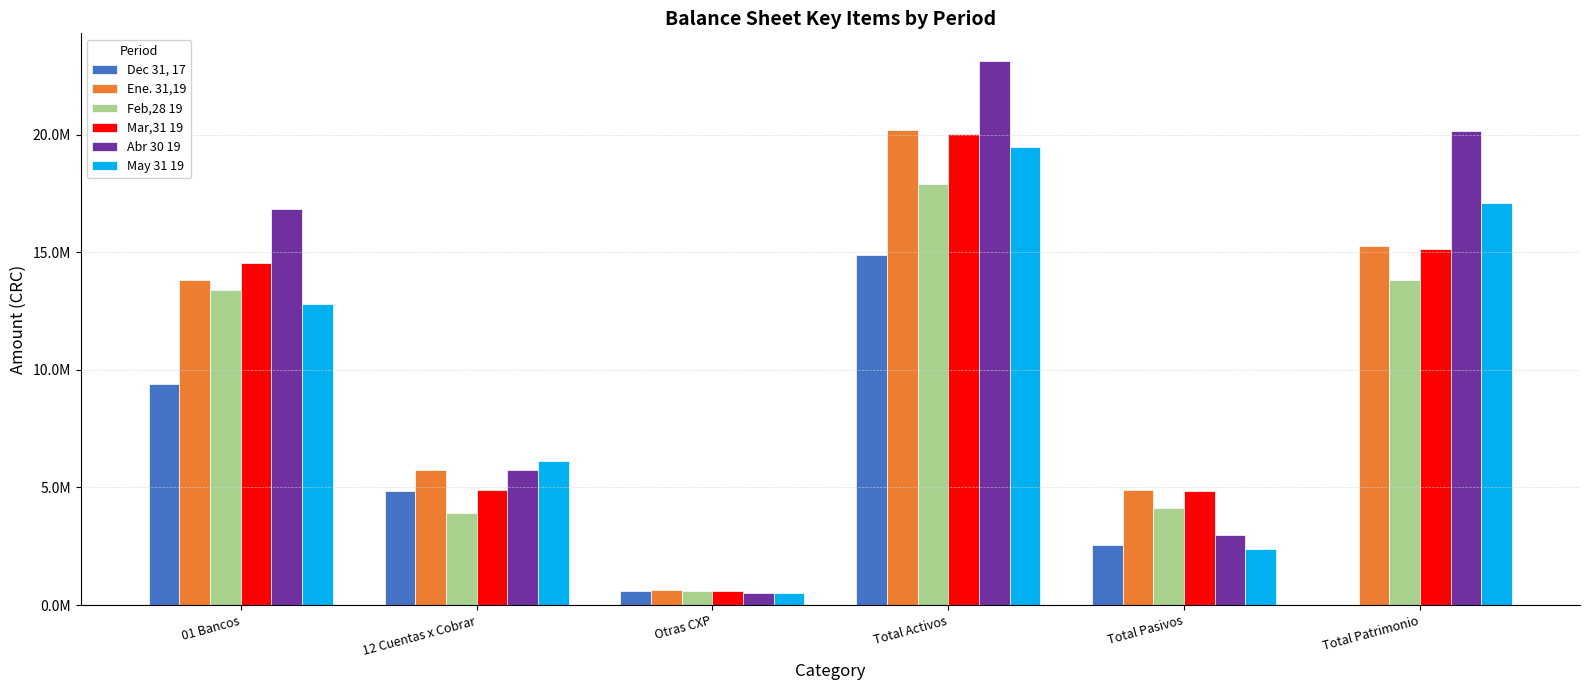

What are all the series names shown in the legend?

Dec 31, 17, Ene. 31,19, Feb,28 19, Mar,31 19, Abr 30 19, May 31 19